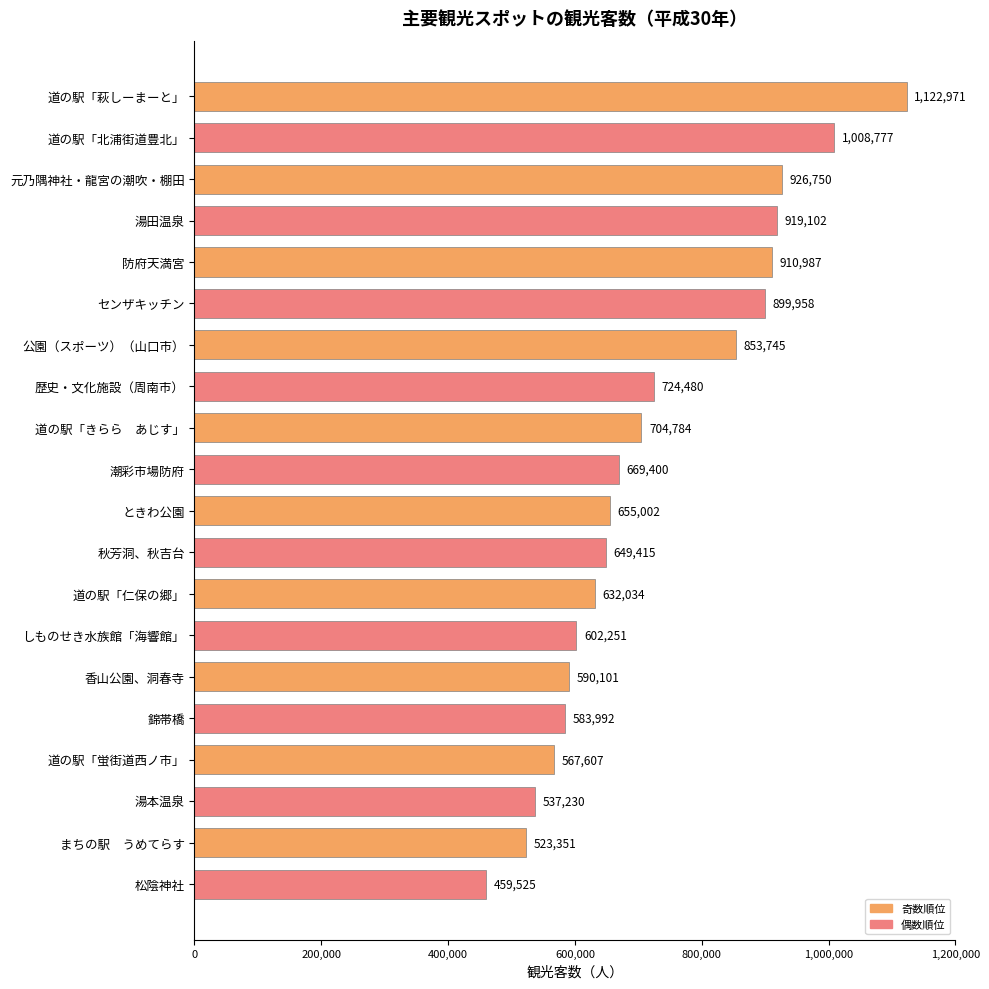

True or false: the data shows 632034 at 道の駅「仁保の郷」.

True